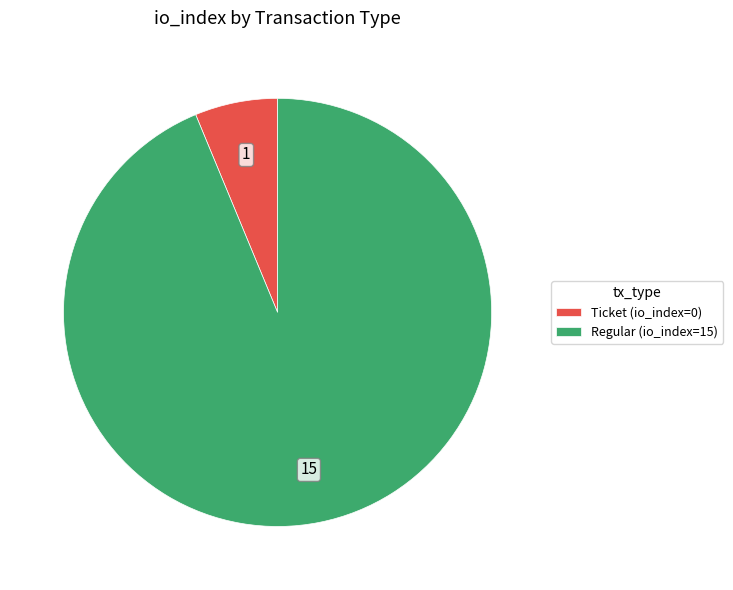

Count the number of slices in the pie.

2